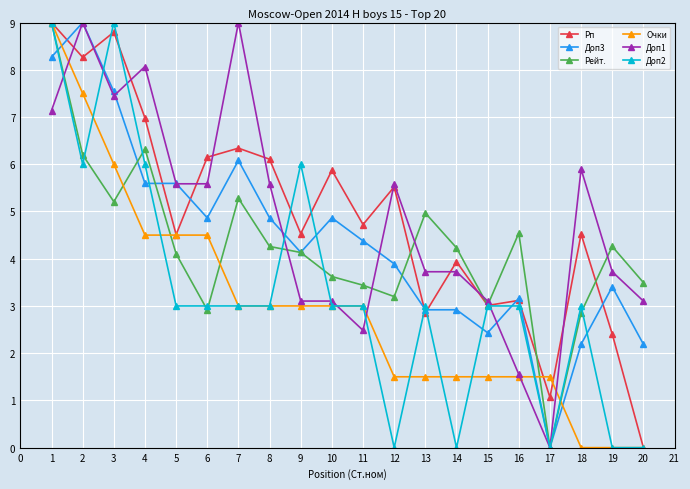

What is the difference between the highest and lowest values at 11?

2.2